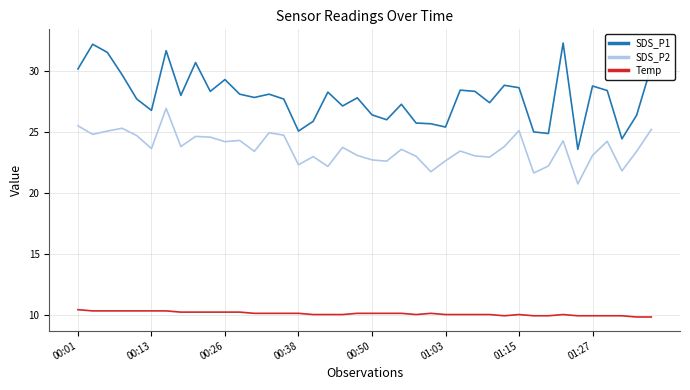

True or false: SDS_P2 and Temp cross at least once.

False